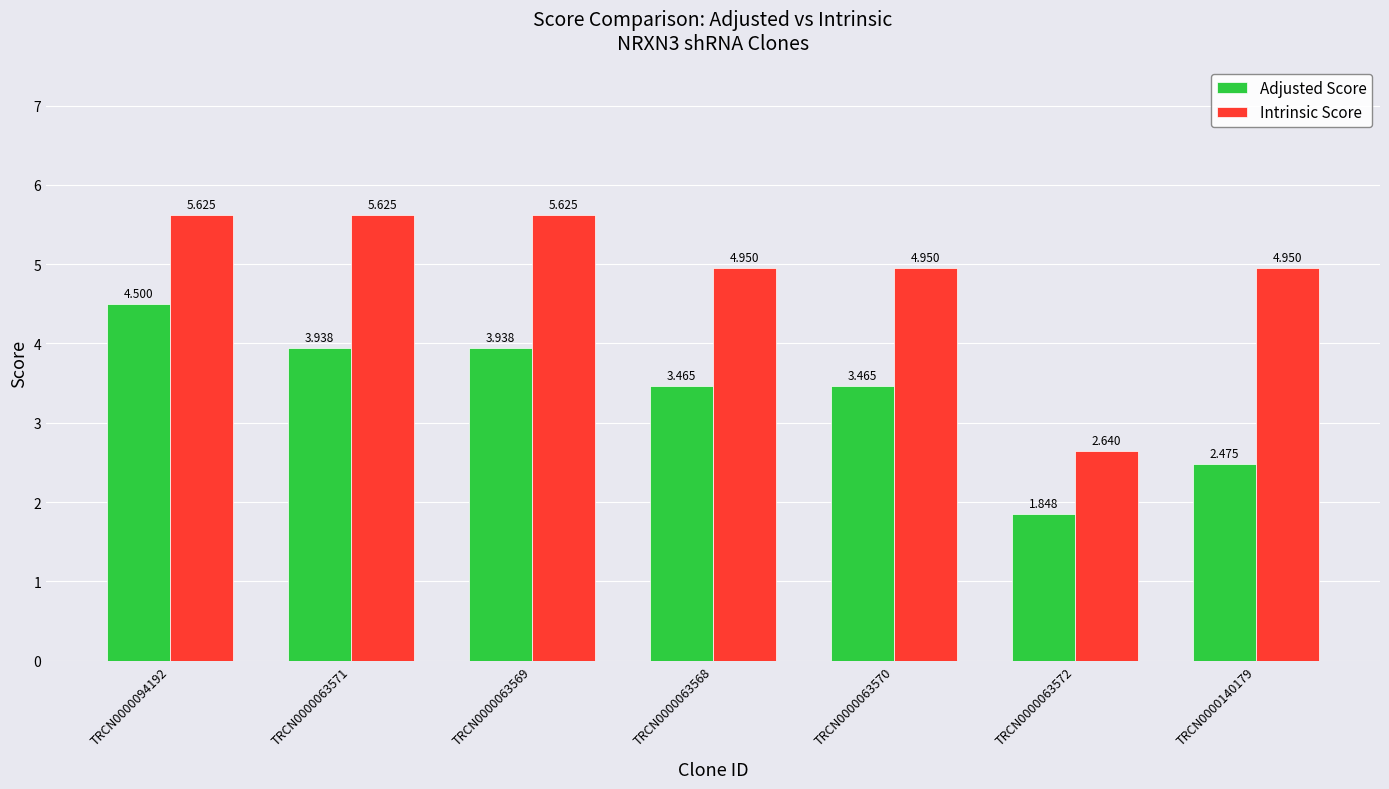

Which series has the largest range (max minus min)?

Intrinsic Score